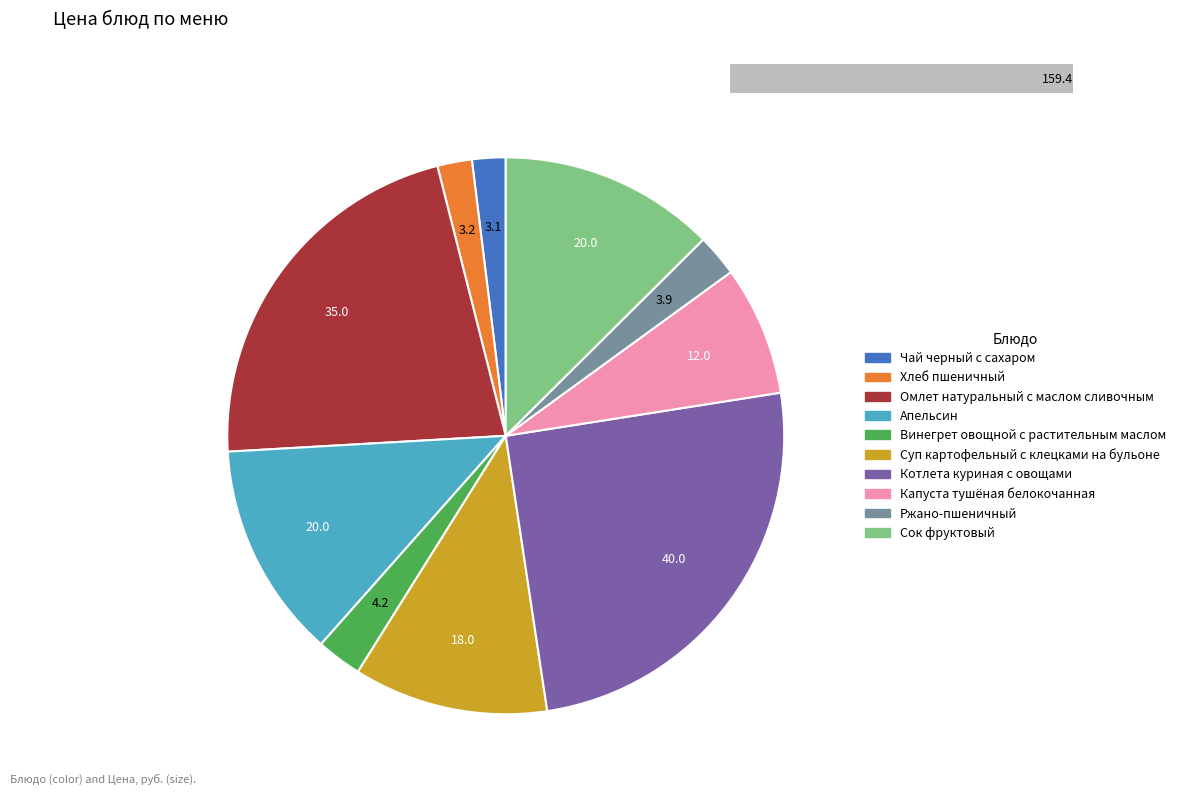

Rank the categories by value from highest to lowest.

Котлета куриная с овощами, Омлет натуральный с маслом сливочным, Апельсин, Сок фруктовый, Суп картофельный с клецками на бульоне, Капуста тушёная белокочанная, Винегрет овощной с растительным маслом, Ржано-пшеничный, Хлеб пшеничный, Чай черный с сахаром